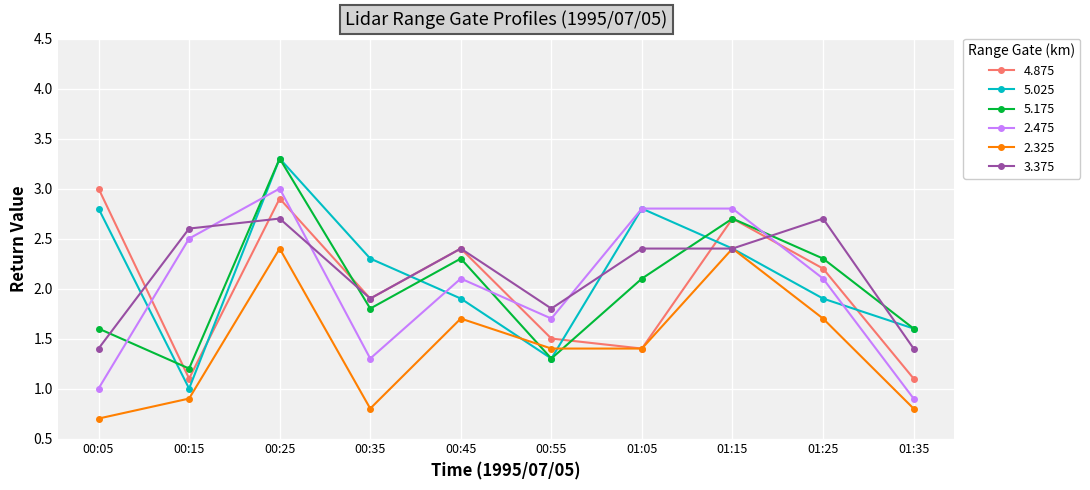

Reading left to right, list all the values displayed in this chart.

4.875: 00:05=3.0	00:15=1.1	00:25=2.9	00:35=1.9	00:45=2.4	00:55=1.5	01:05=1.4	01:15=2.7	01:25=2.2	01:35=1.1
5.025: 00:05=2.8	00:15=1.0	00:25=3.3	00:35=2.3	00:45=1.9	00:55=1.3	01:05=2.8	01:15=2.4	01:25=1.9	01:35=1.6
5.175: 00:05=1.6	00:15=1.2	00:25=3.3	00:35=1.8	00:45=2.3	00:55=1.3	01:05=2.1	01:15=2.7	01:25=2.3	01:35=1.6
2.475: 00:05=1.0	00:15=2.5	00:25=3.0	00:35=1.3	00:45=2.1	00:55=1.7	01:05=2.8	01:15=2.8	01:25=2.1	01:35=0.9
2.325: 00:05=0.7	00:15=0.9	00:25=2.4	00:35=0.8	00:45=1.7	00:55=1.4	01:05=1.4	01:15=2.4	01:25=1.7	01:35=0.8
3.375: 00:05=1.4	00:15=2.6	00:25=2.7	00:35=1.9	00:45=2.4	00:55=1.8	01:05=2.4	01:15=2.4	01:25=2.7	01:35=1.4